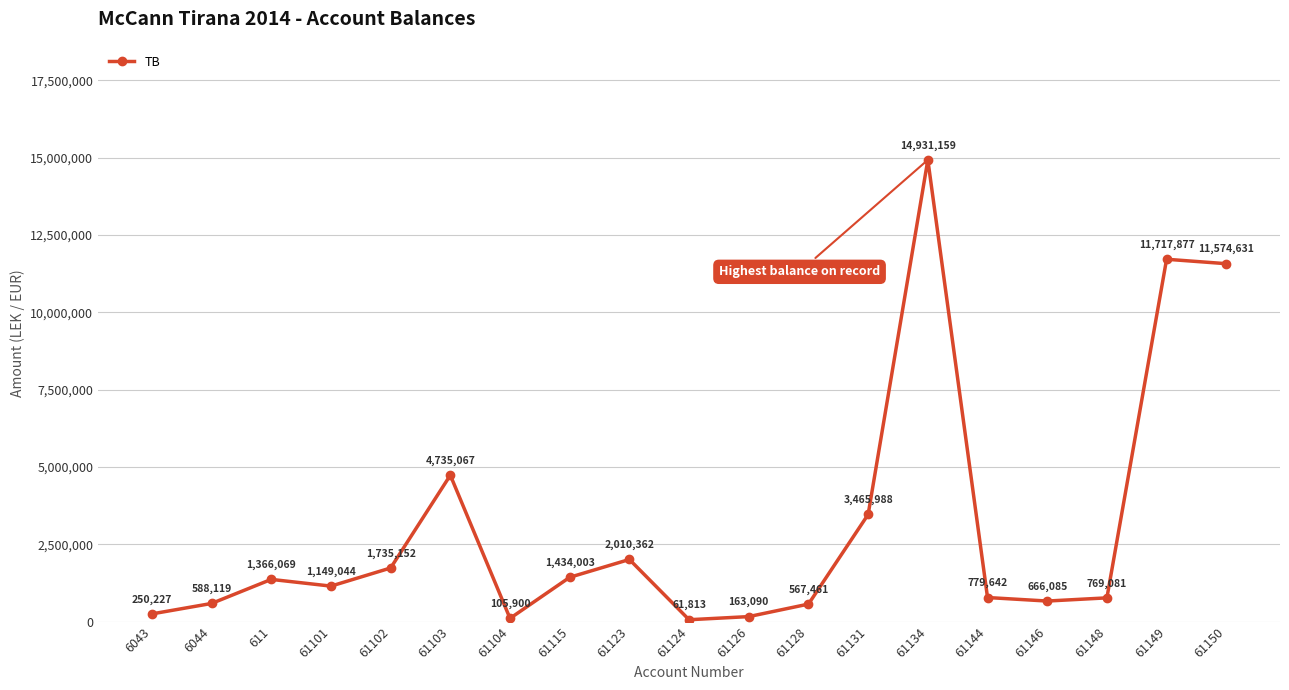

The value at 61102 is 2800977.4. True or false?

False